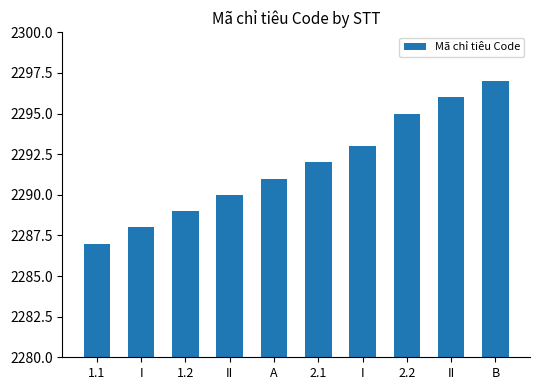

What is the approximate value at 1.1, to the nearest 5?

2285